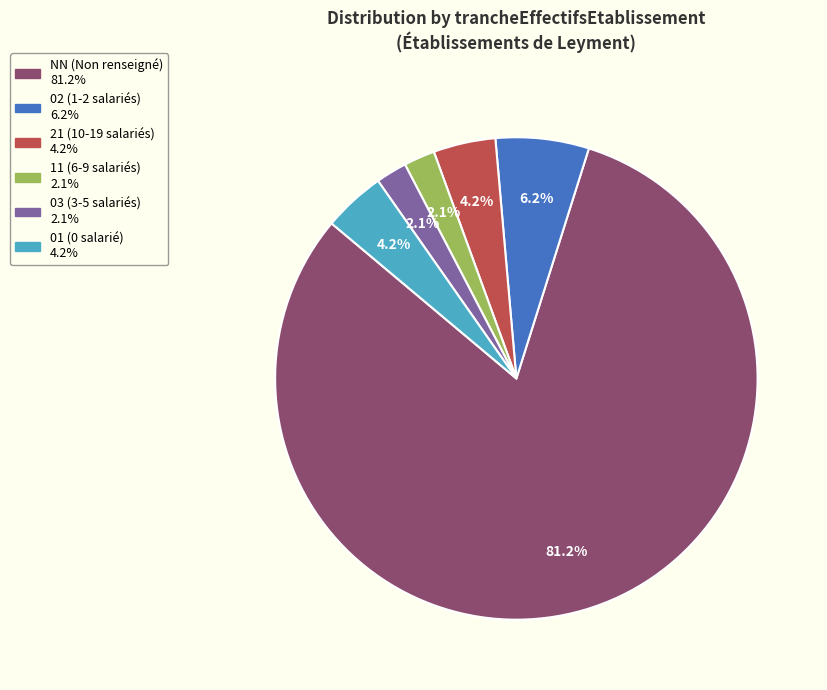

Is there a majority slice in this chart?

Yes